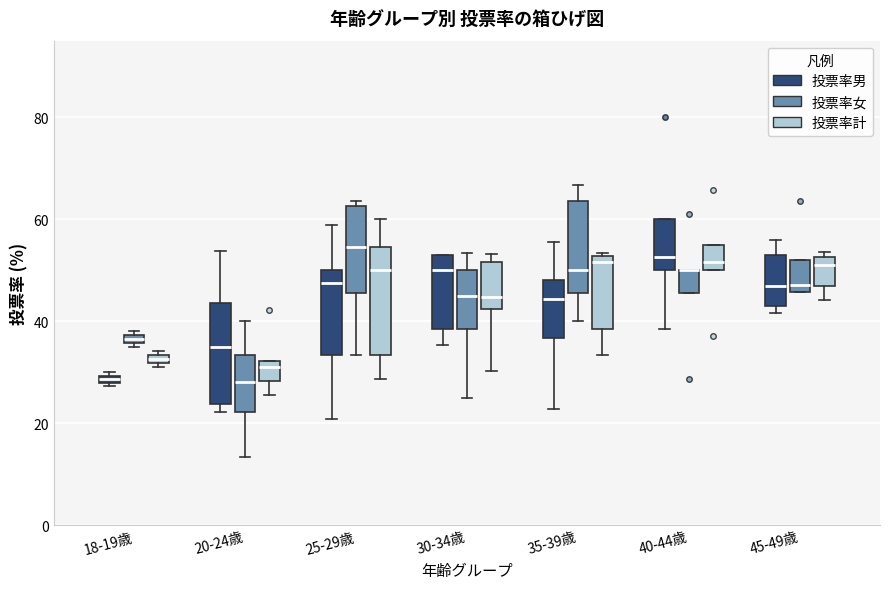

Where is the upper edge of the box for 25-29歳 (投票率計) on the y-axis? The values are not printed on the chart, so give them approximately, as read against the axis.

54